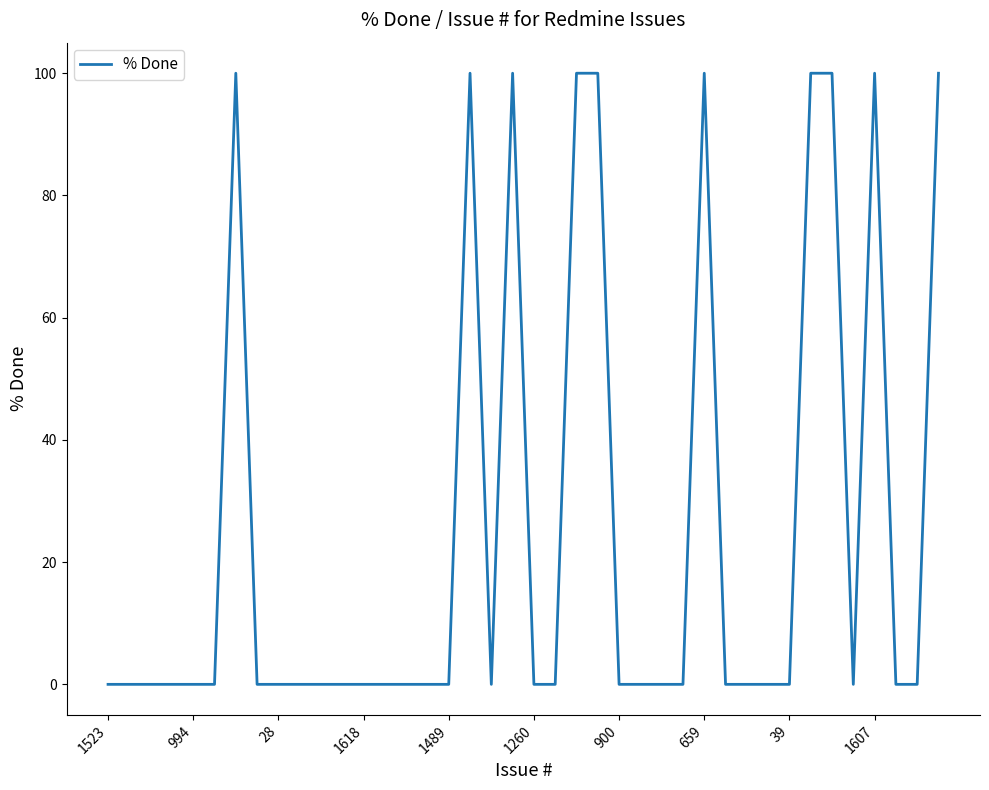

What is the difference between the maximum and minimum values?

100